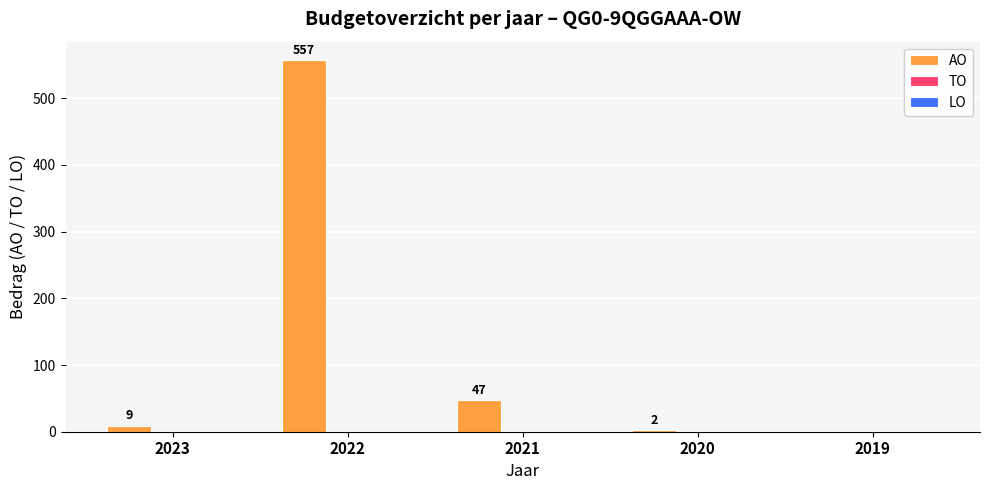

Reading left to right, transcribe all the data shown in this chart.

2023=9	2022=557	2021=47	2020=2	2019=0